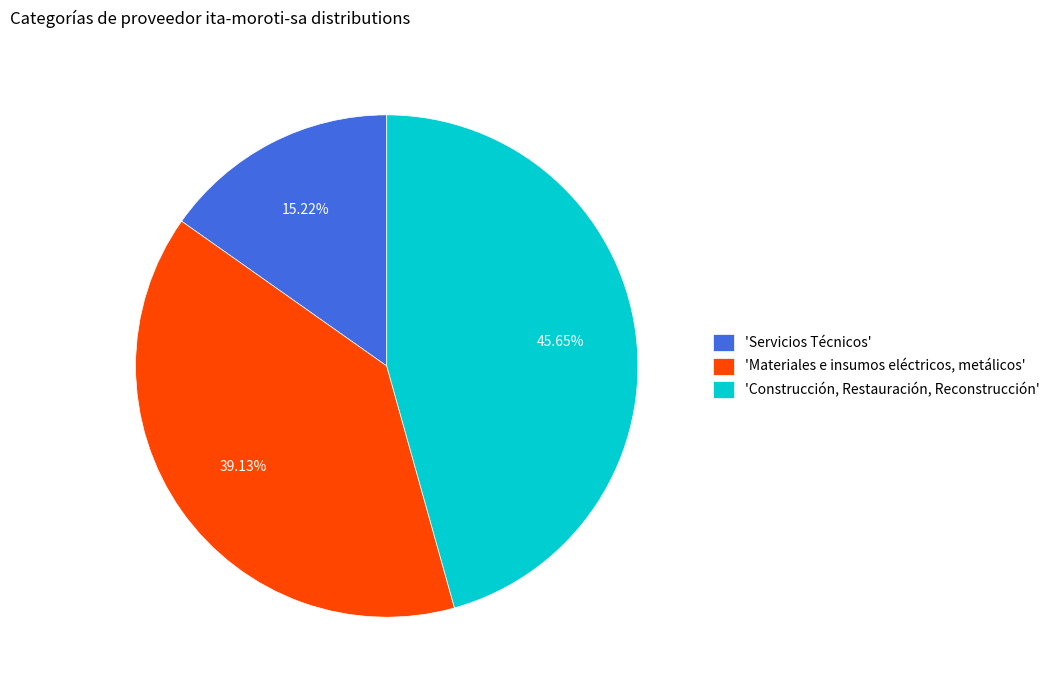

How many slices are in this pie chart?

3